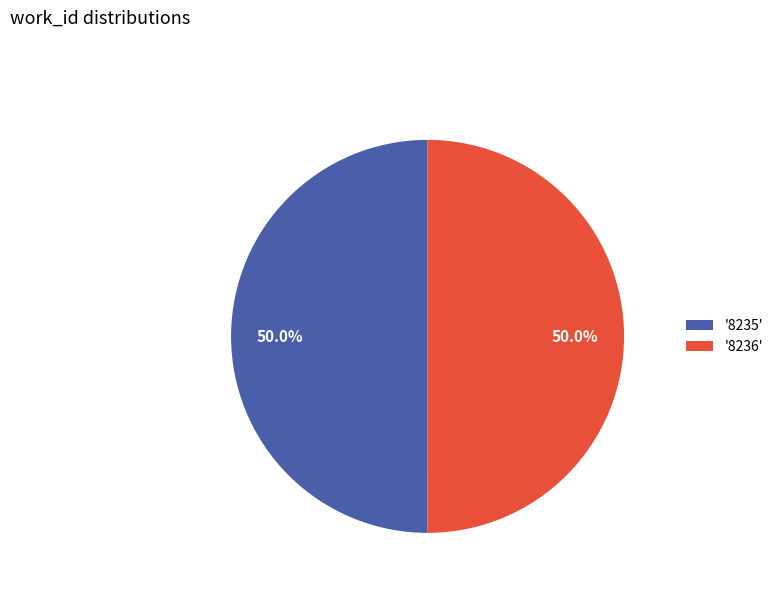

How many segments does this pie chart have?

2